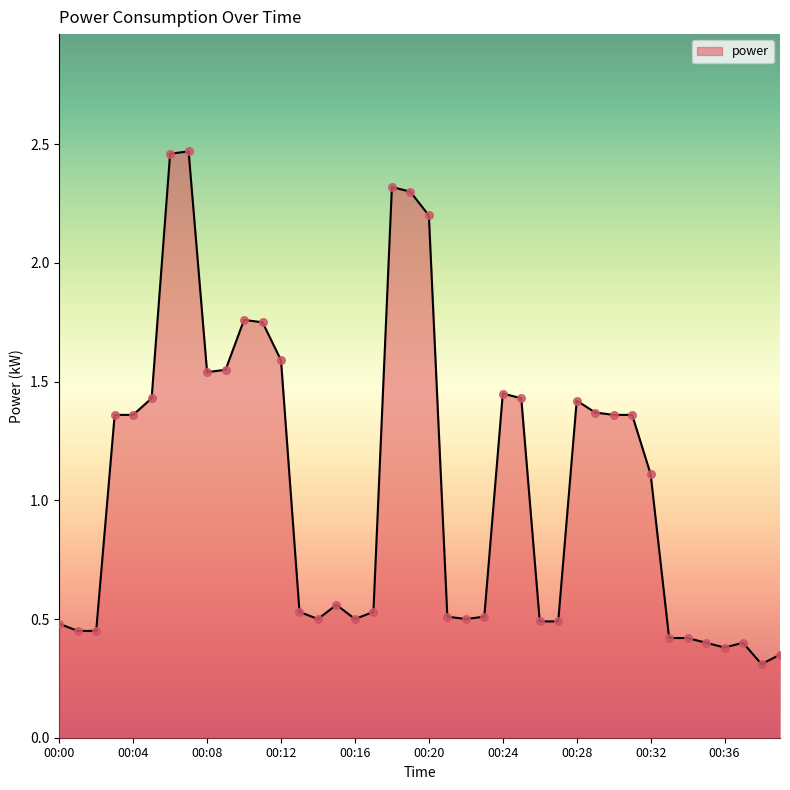

What is the difference between the maximum and minimum values?

2.2